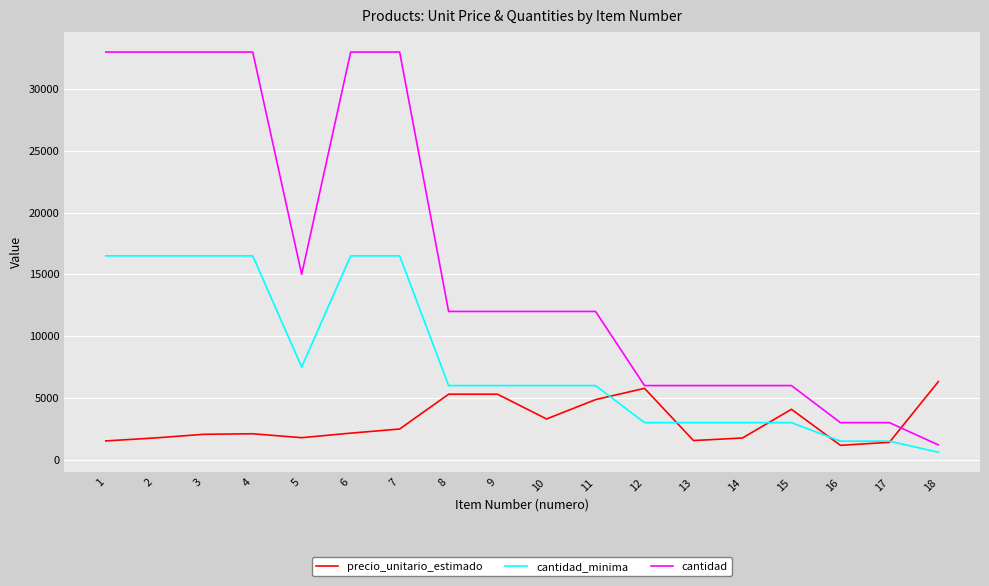

Rank the series by their average value, from highest to lowest.

cantidad, cantidad_minima, precio_unitario_estimado